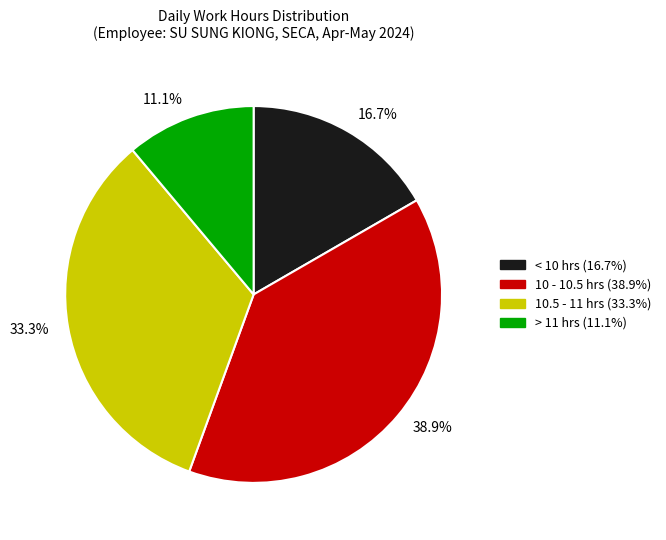

Rank the categories by value from lowest to highest.

11.1%, 16.7%, 33.3%, 38.9%